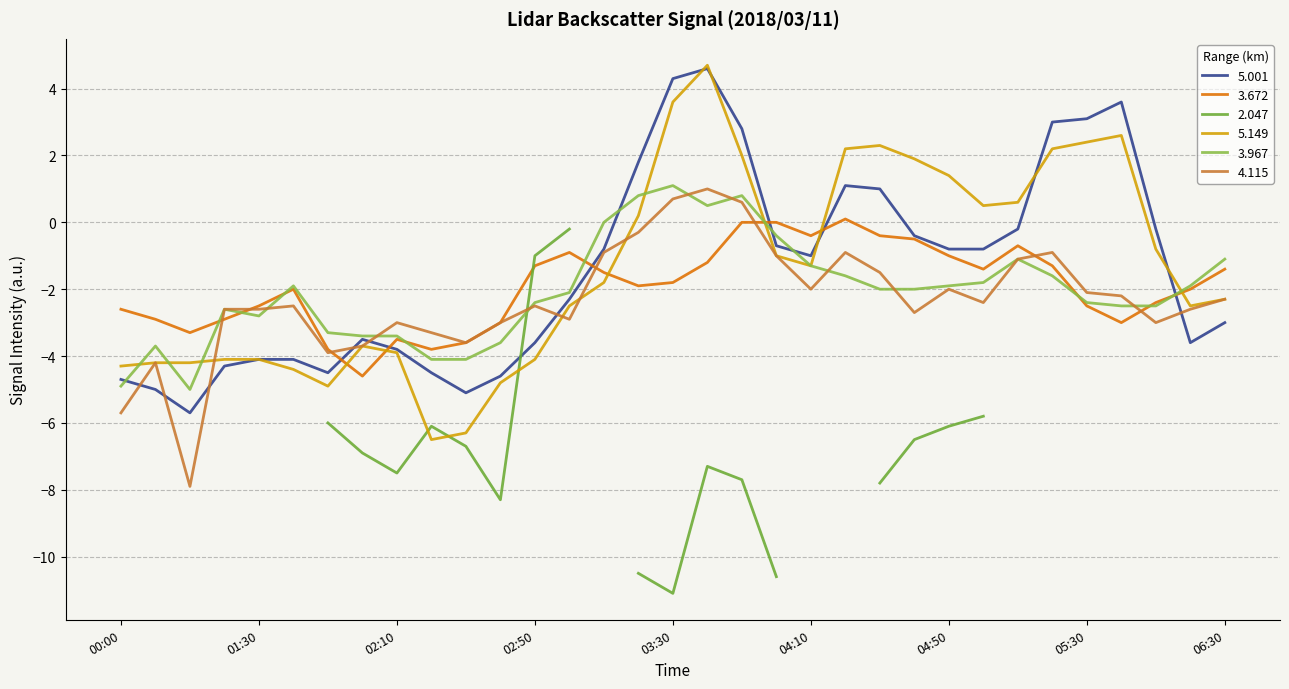

The 5.001 series shows -6.5 at 02:10. True or false?

False